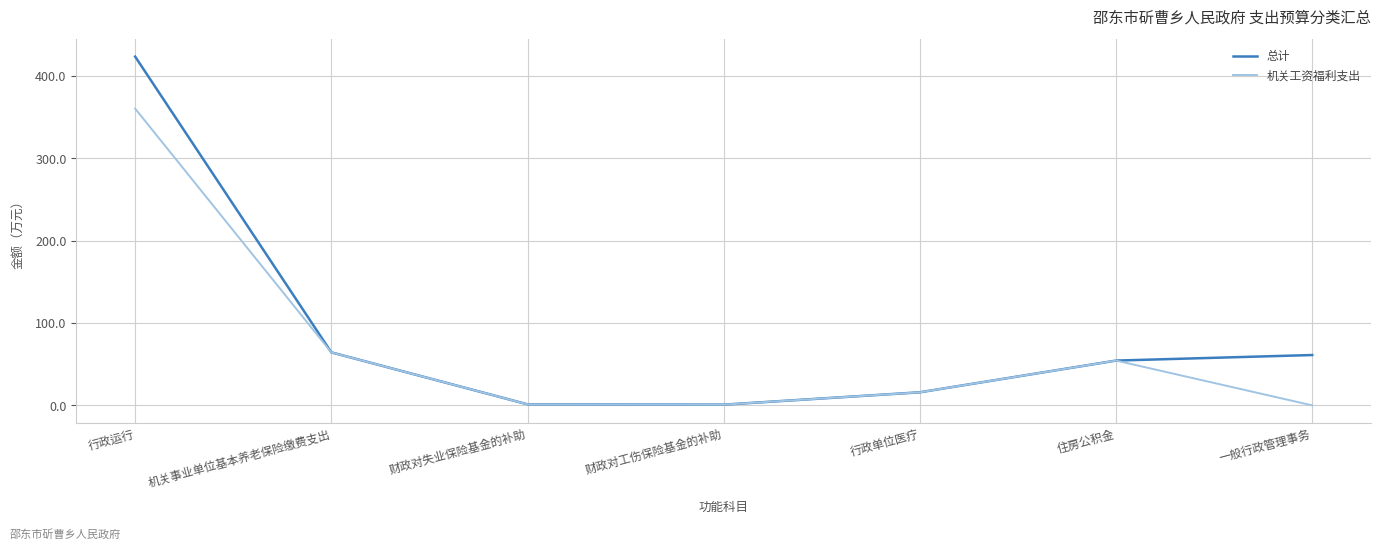

Which category has the highest value across all series?

行政运行